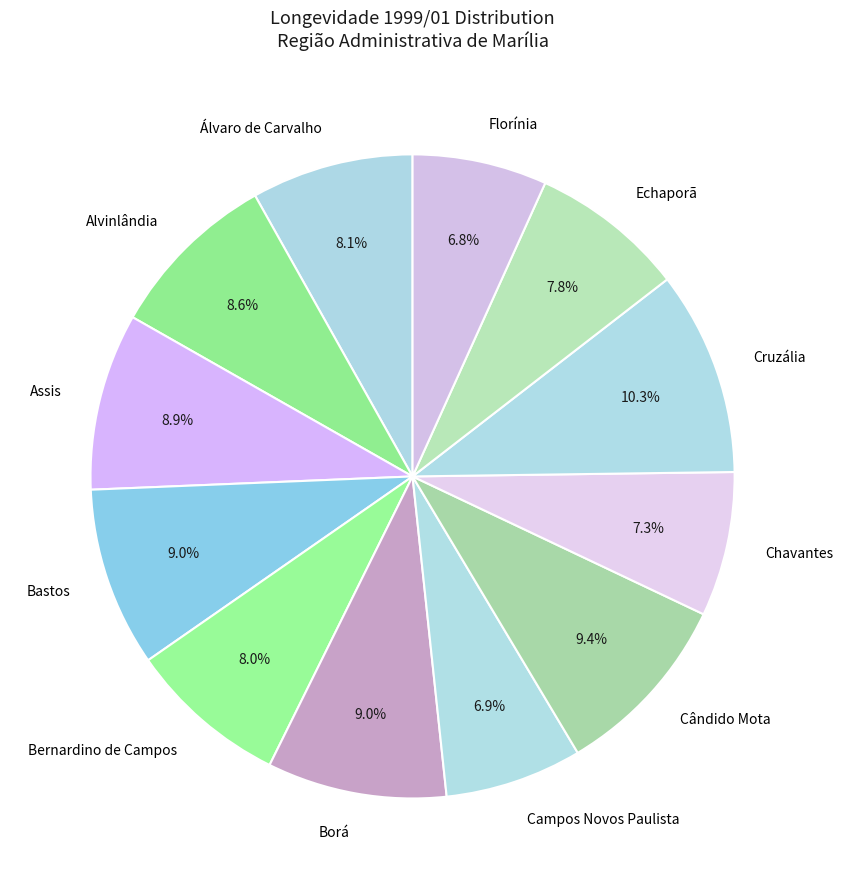

Does Assis account for over 50% of the chart?

No